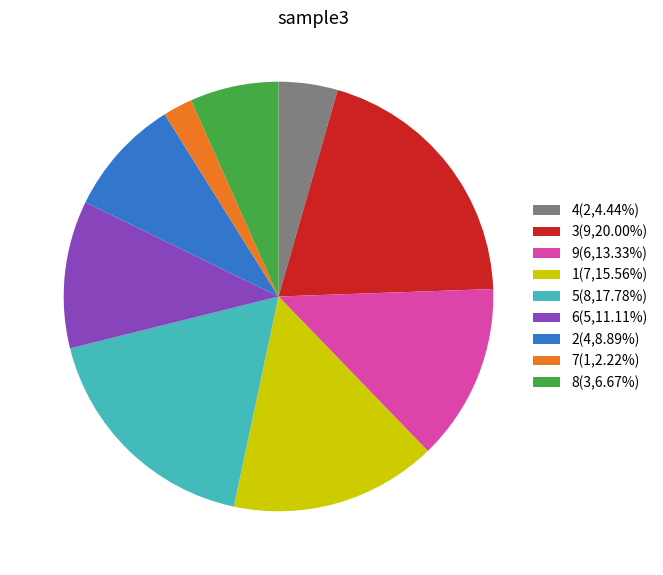

Is 8(3,6.67%) the majority of the pie?

No